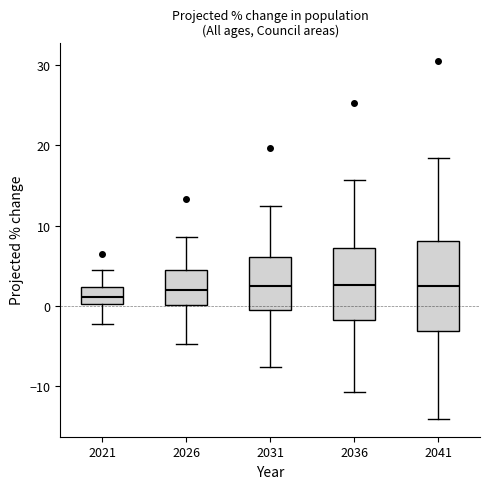

Comparing the boxes themselves (not the whiskers), which one is the tallest?

2041